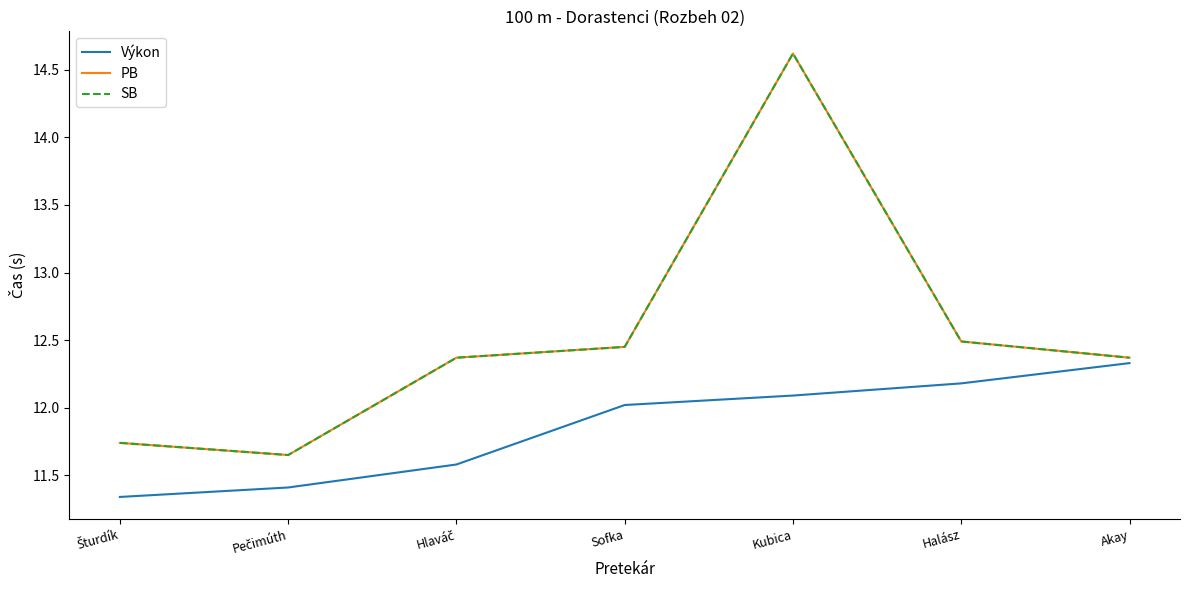

Which series changed the most between Halász and Akay?

Výkon